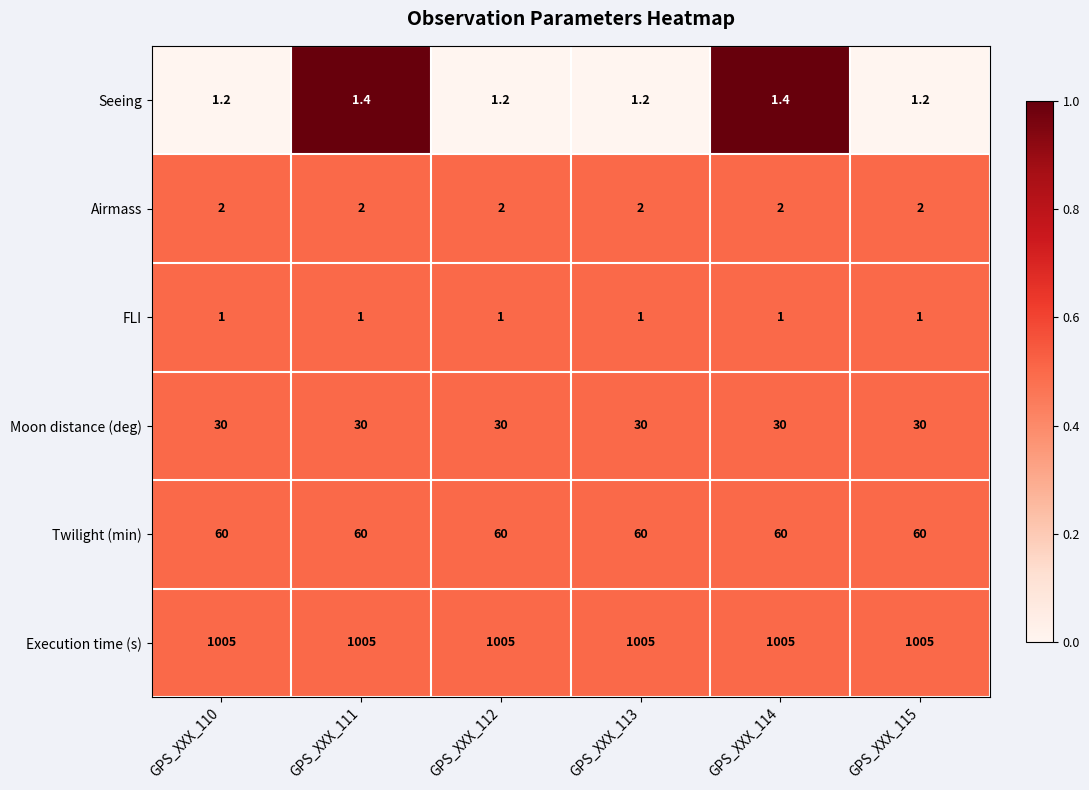

Rank the series at GPS_XXX_112 from lowest to highest value.

FLI, Seeing, Airmass, Moon distance (deg), Twilight (min), Execution time (s)